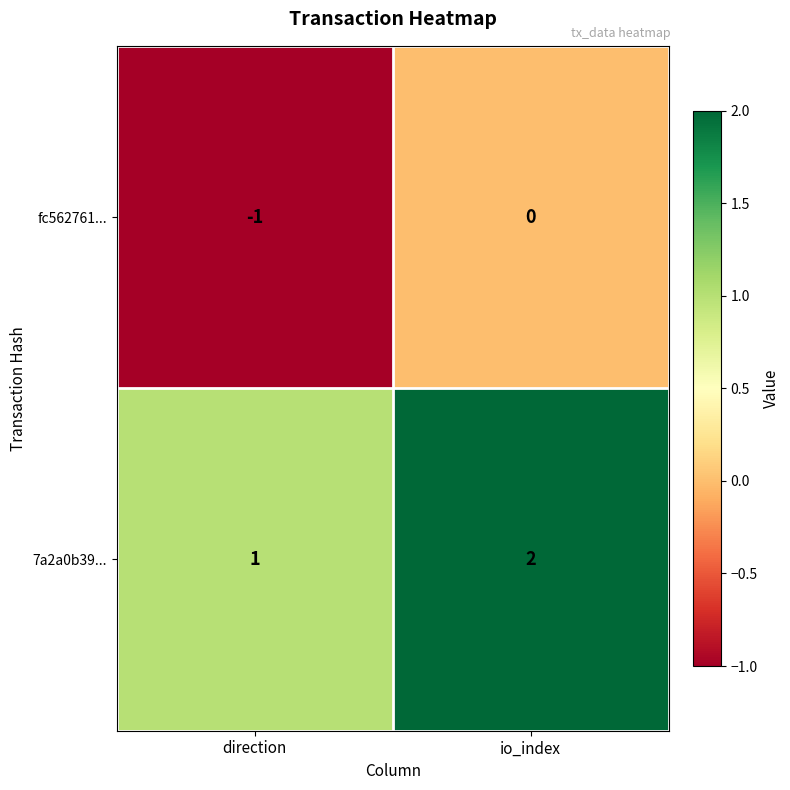

Reading left to right, list all the values displayed in this chart.

fc562761...: -1	0
7a2a0b39...: 1	2